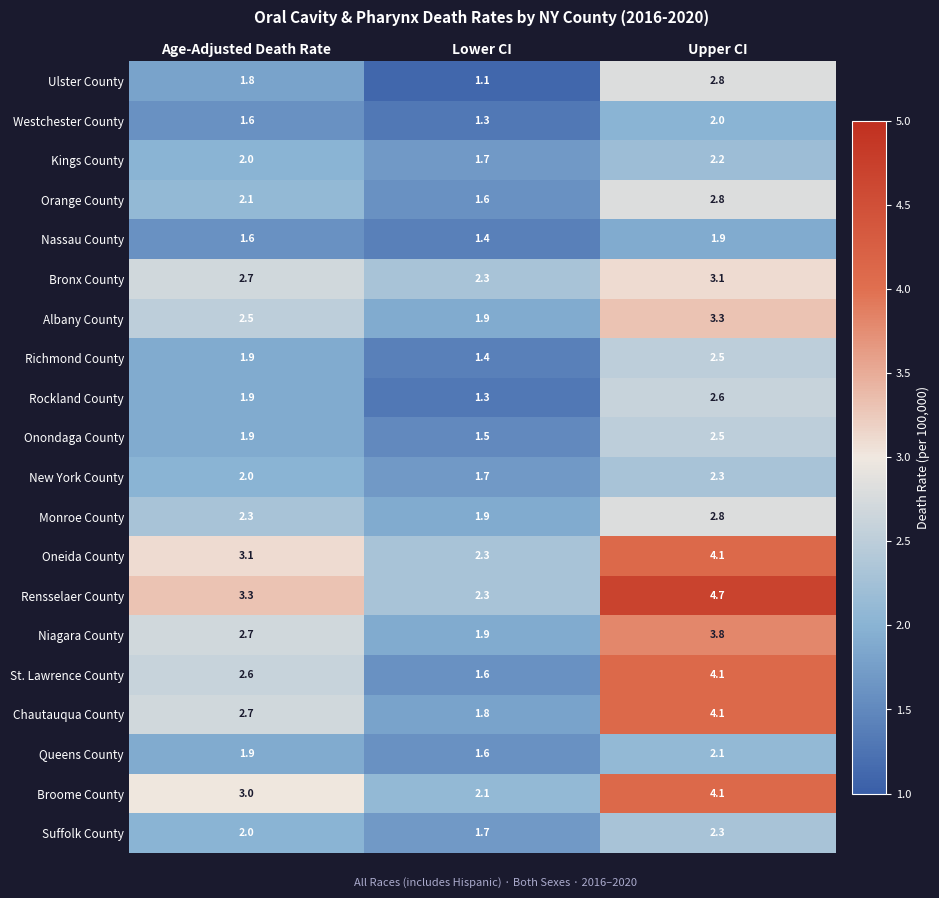

What is the total value across all series at Lower CI?

34.4